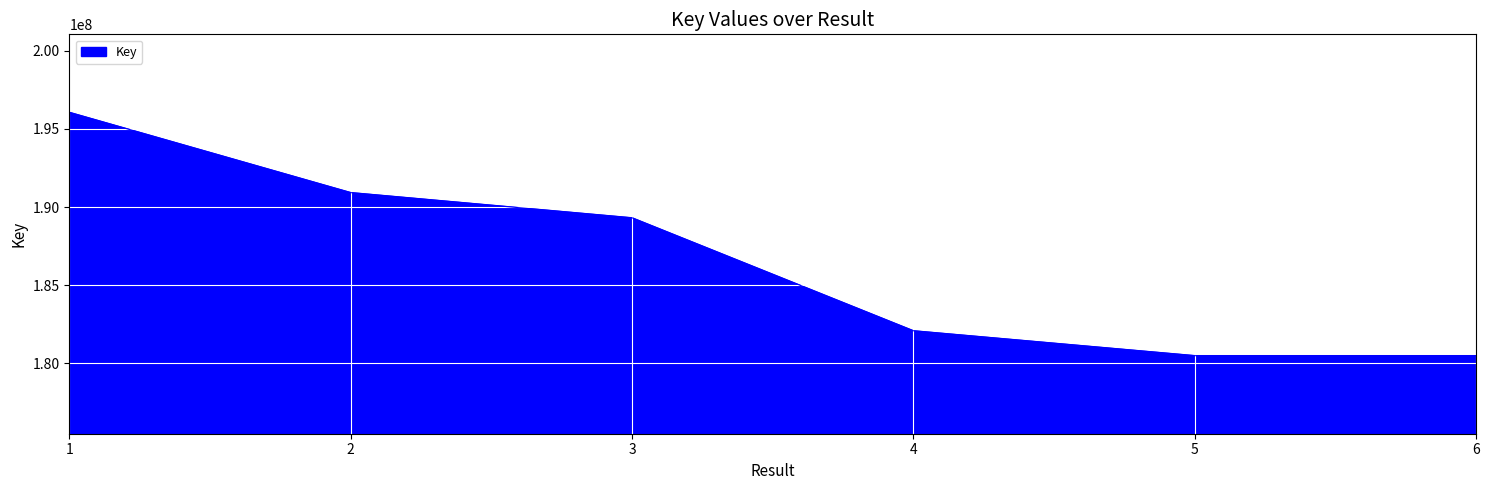

Is it true that the value at 6 is 180475753?

True